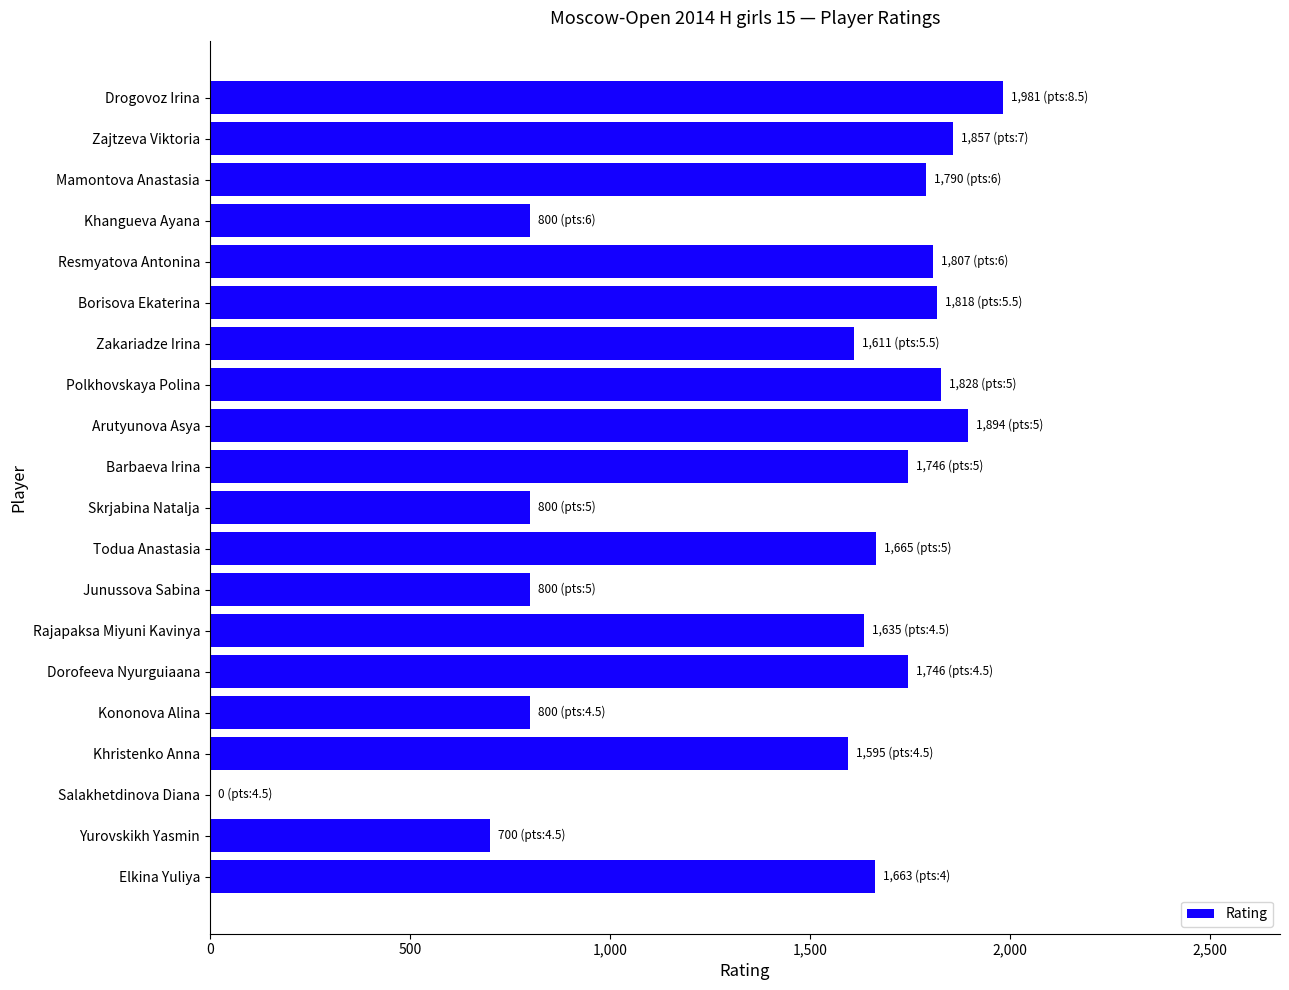

Are the bars grouped side by side (vs. stacked)?

No